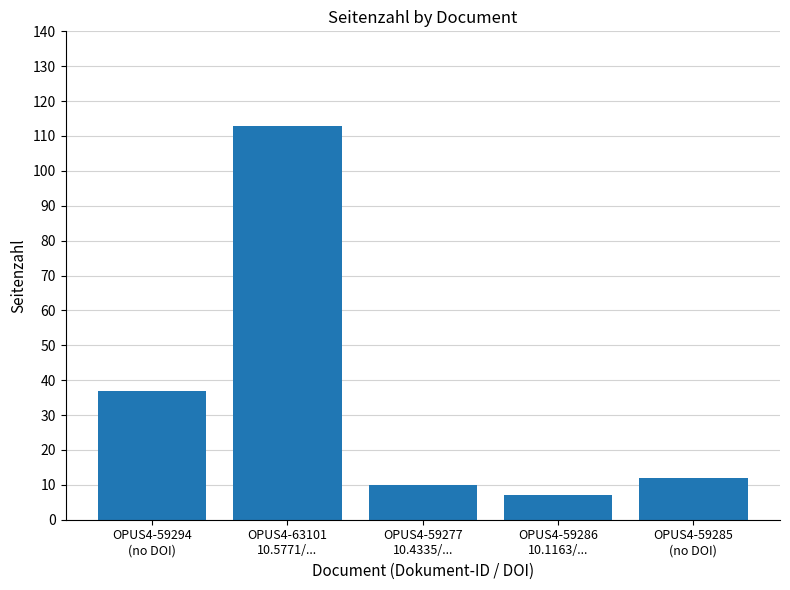

Is it true that the value at OPUS4-59294
(no DOI) is 57?

False